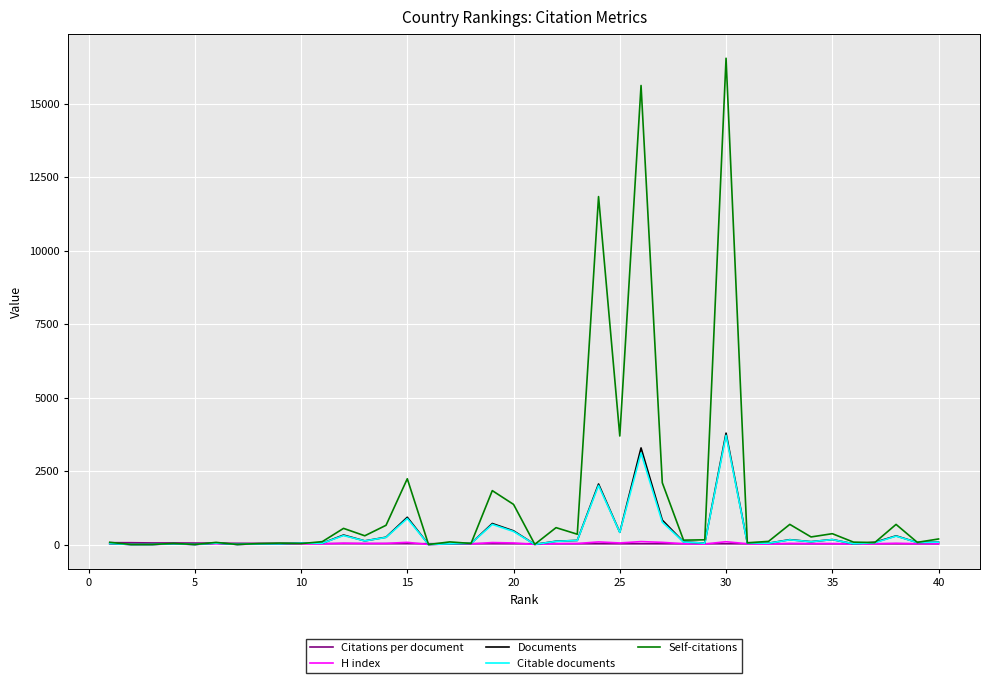

Which series has the largest total across all categories?

Self-citations